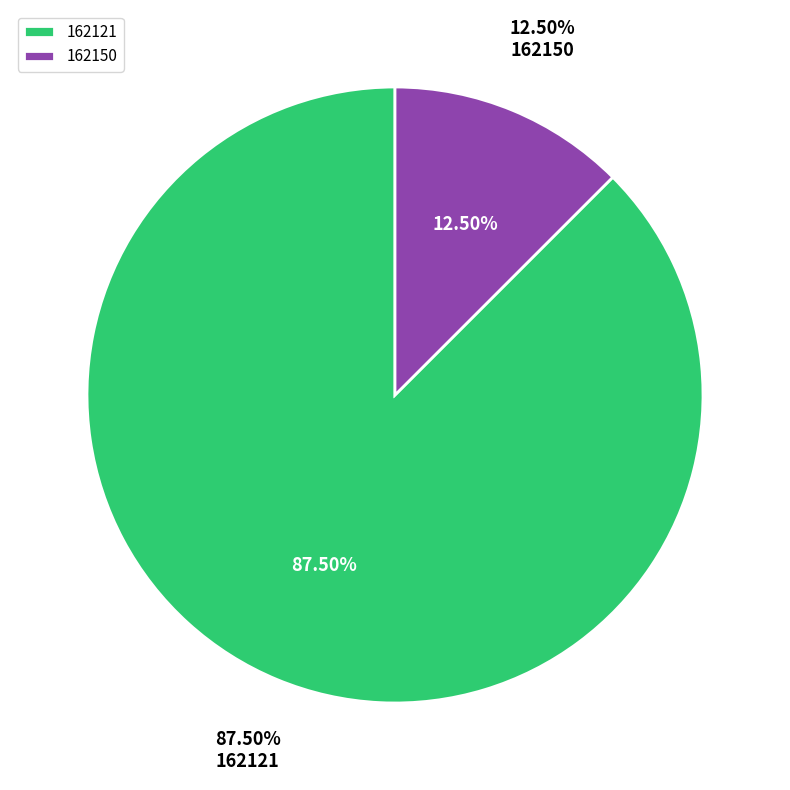

True or false: 162150 accounts for 27% of the total.

False